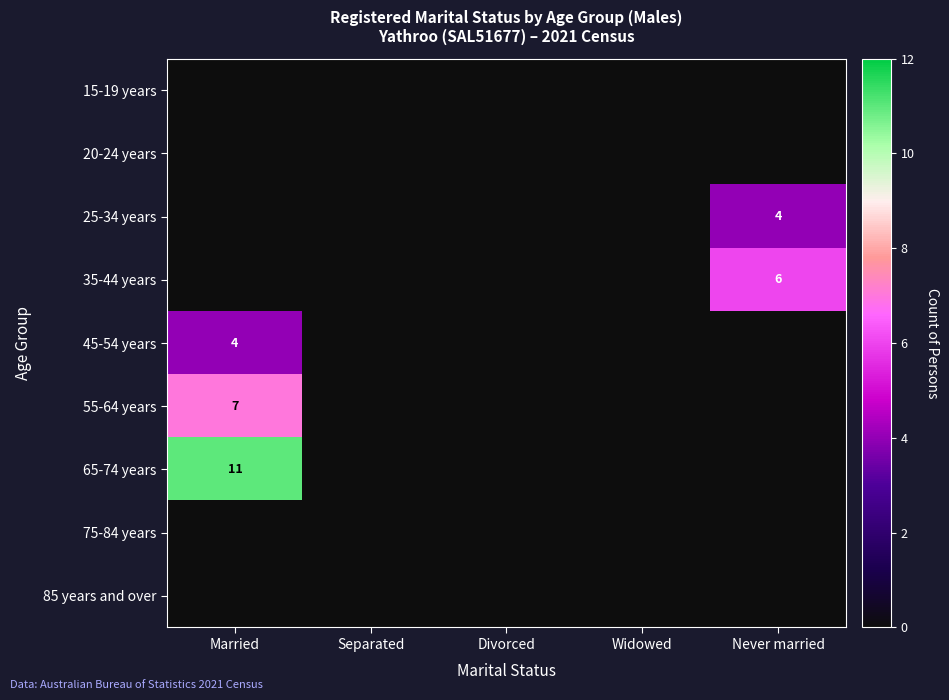

The value of 35-44 years at Never married is 1. True or false?

False